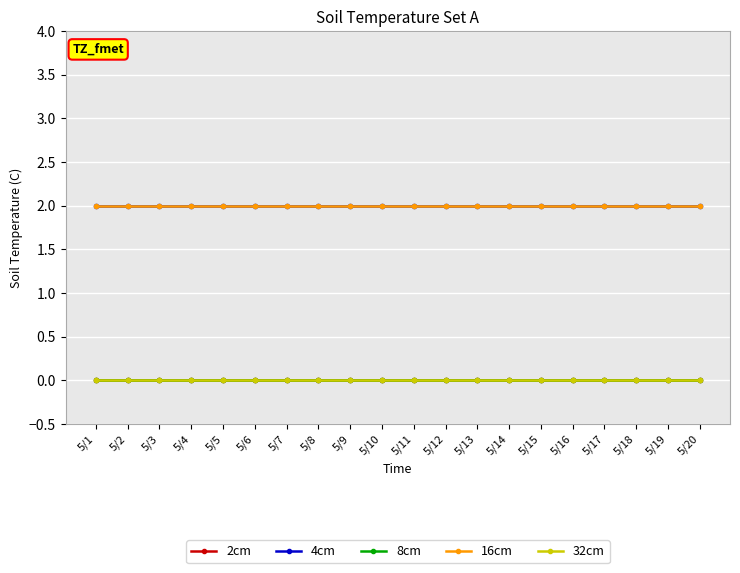

Does the chart have visible grid lines?

Yes